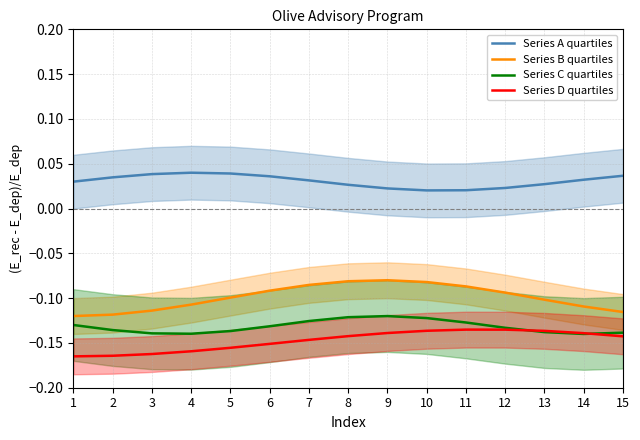

How many interior local valleys does the Series A quartiles series have?

1